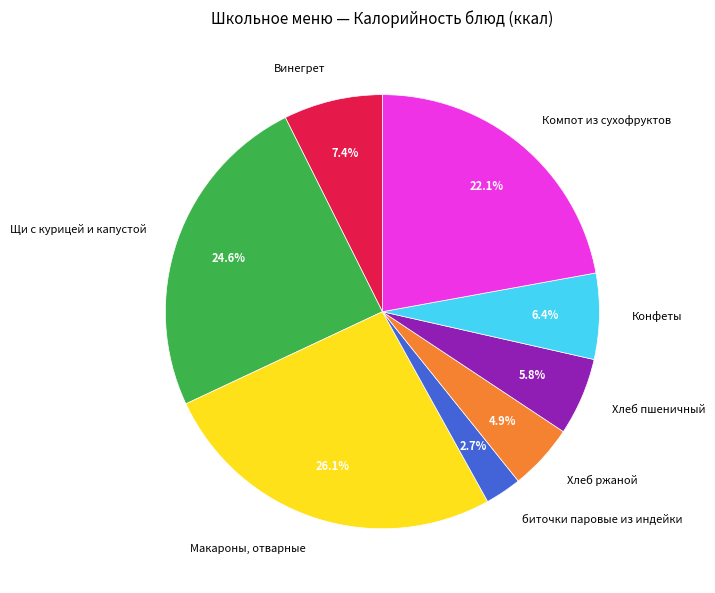

Count the number of slices in the pie.

8